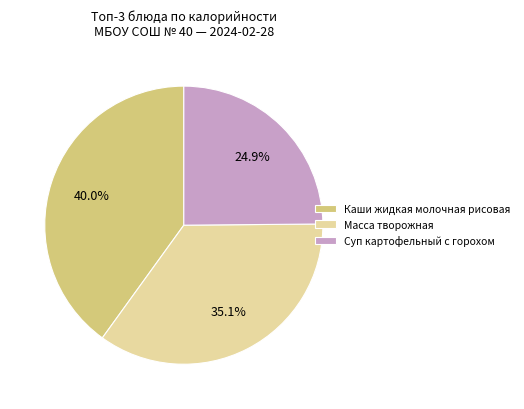

How many segments does this pie chart have?

3